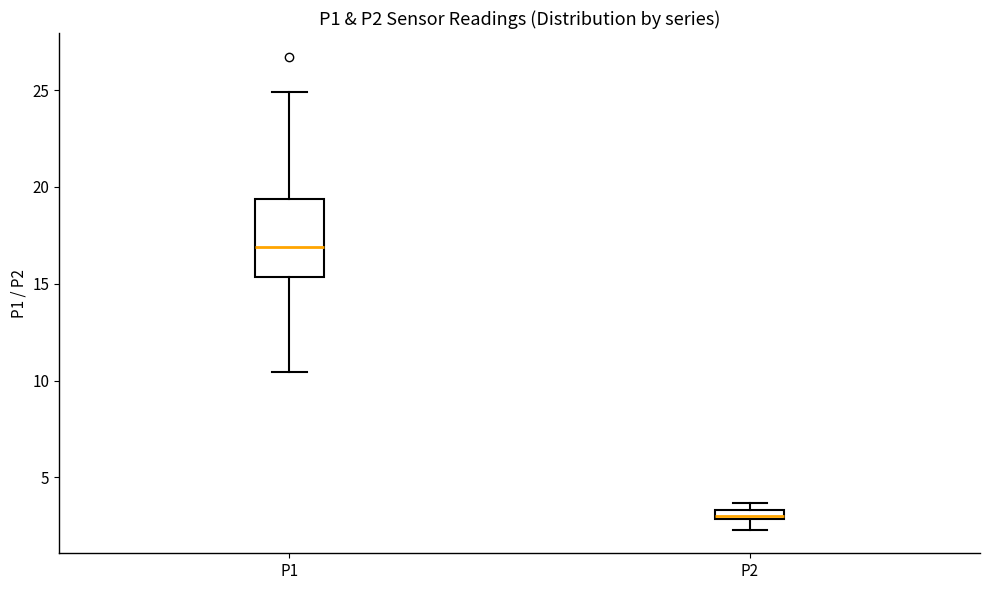

Comparing the boxes themselves (not the whiskers), which one is the tallest?

P1